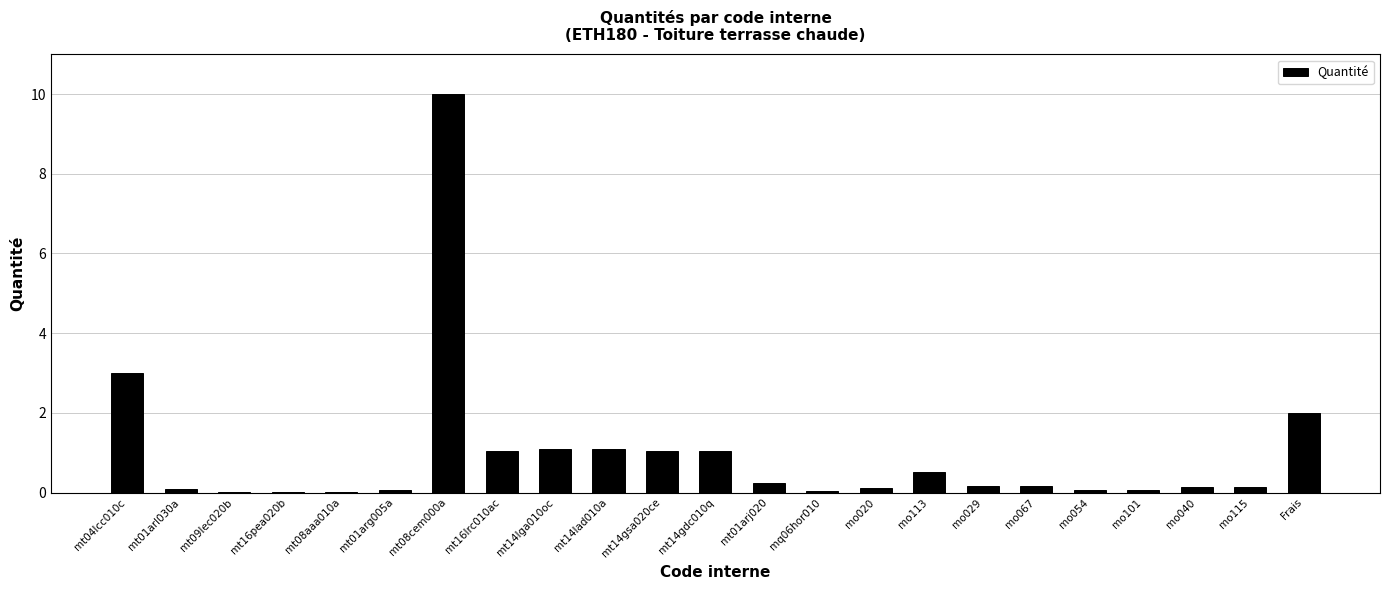

The chart shows a value of 0.2 at mo067. True or false?

True